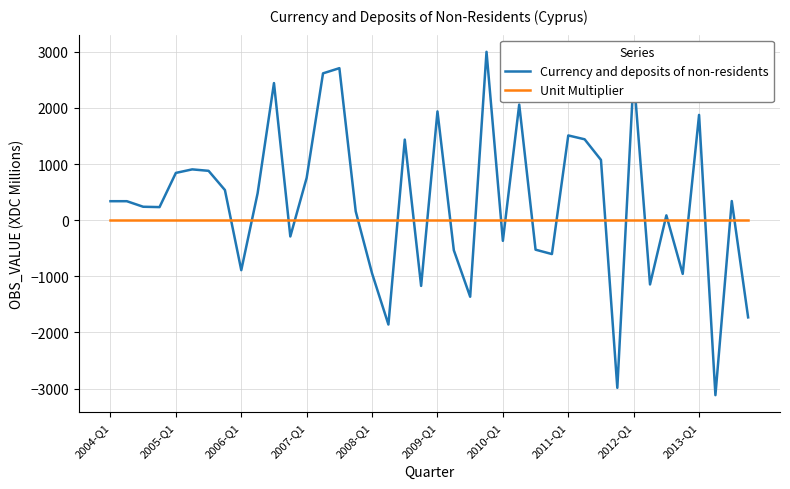

Which series has the largest total across all categories?

Currency and deposits of non-residents